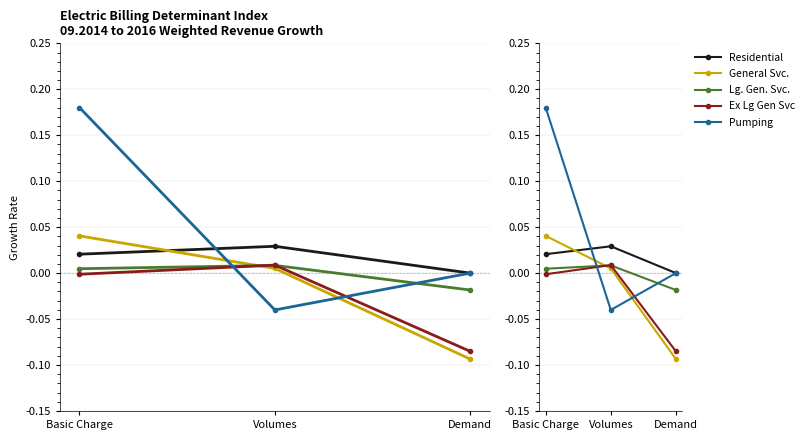

How many lines are shown in the chart?

5